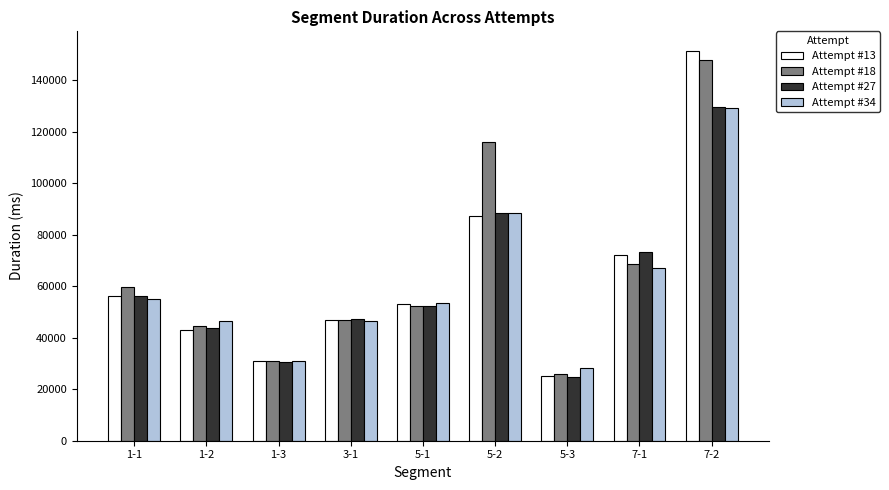

The value of Attempt #18 at 5-1 is 52223. True or false?

True